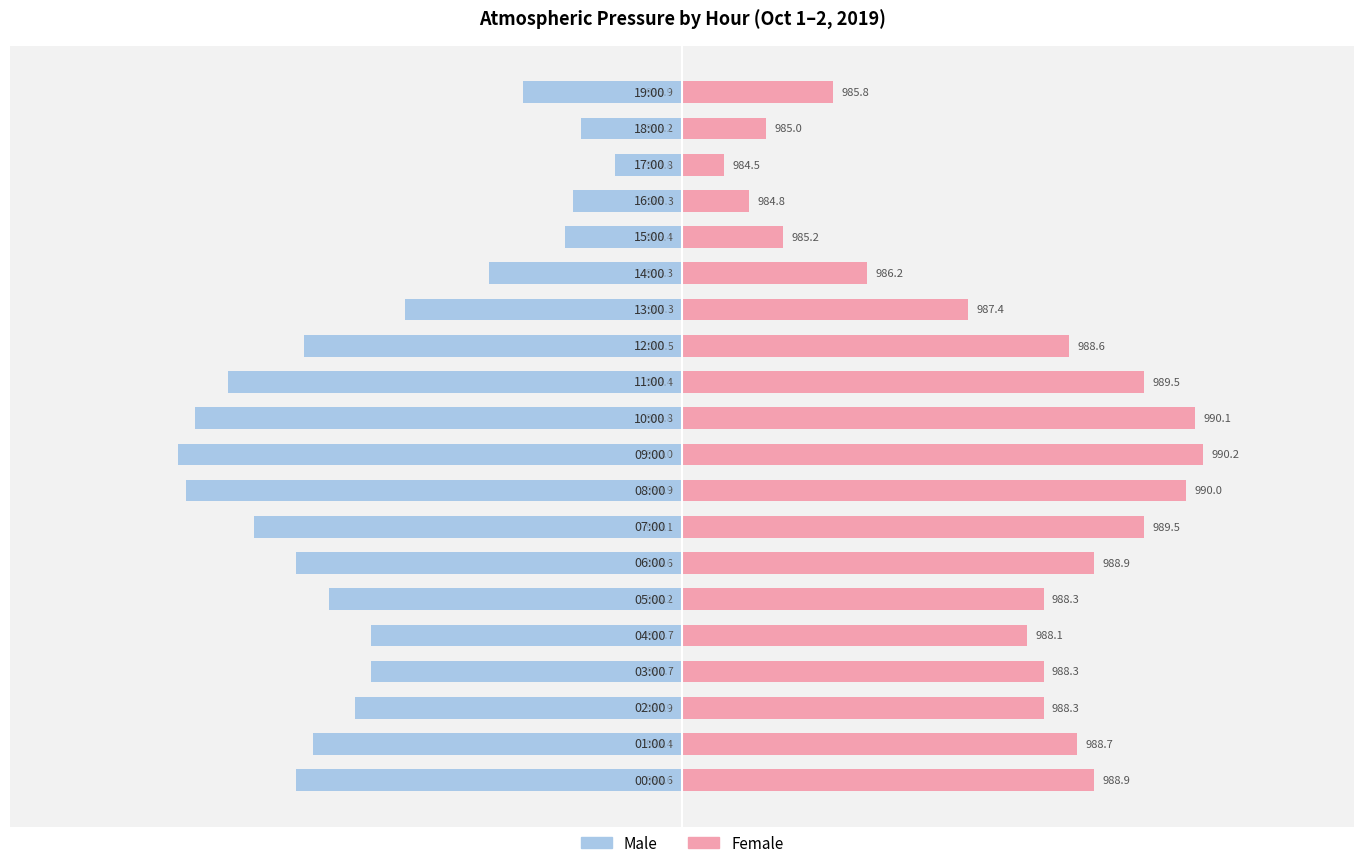

How many values in the Male series are below -3?

14